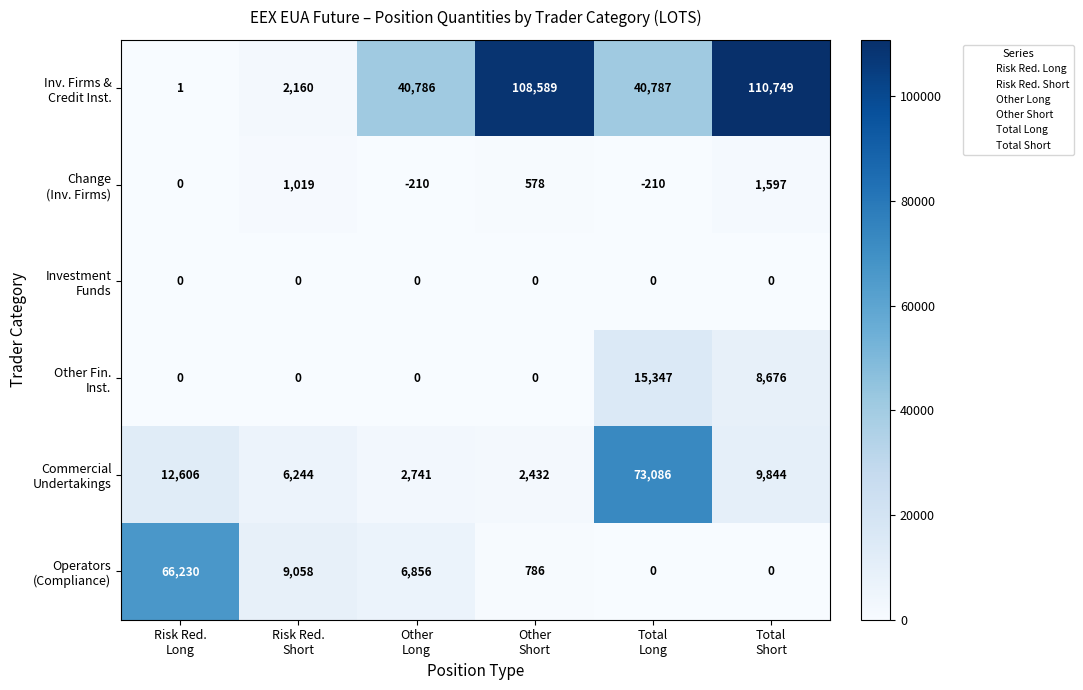

Which category has the highest value across all series?

Total
Short